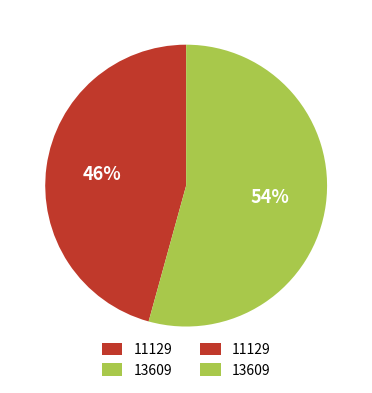

To the nearest percent, what is the average slice percentage?

50%